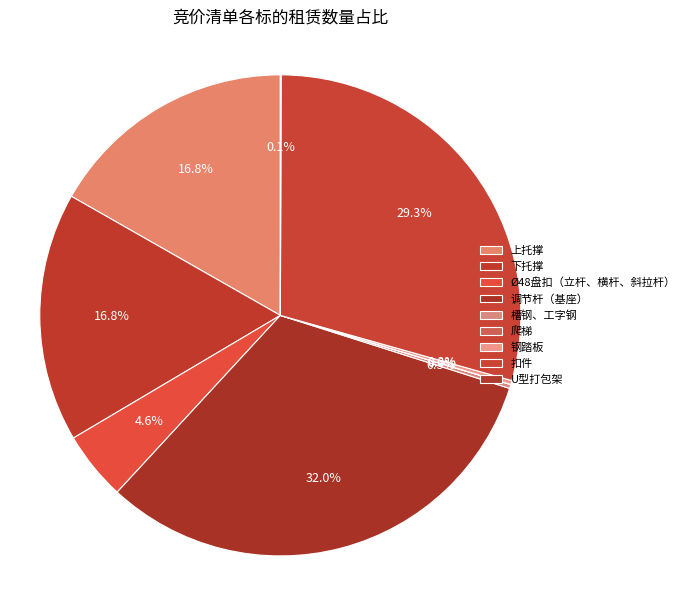

True or false: 下托撑 accounts for 23% of the total.

False